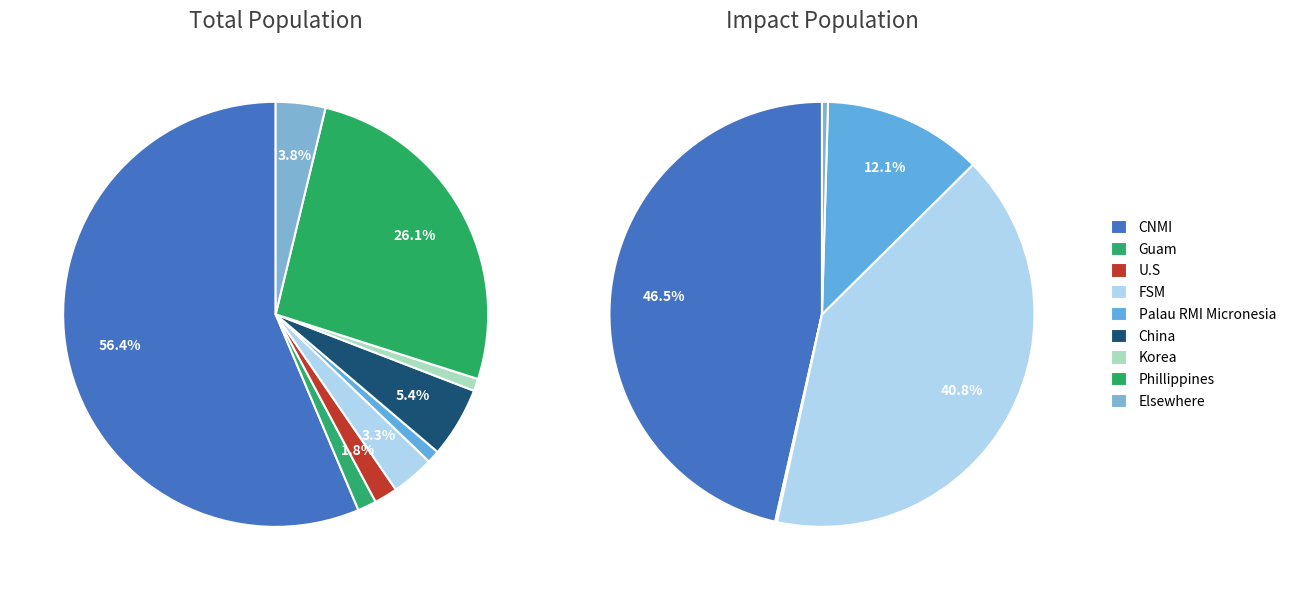

Count the number of slices in the pie.

9